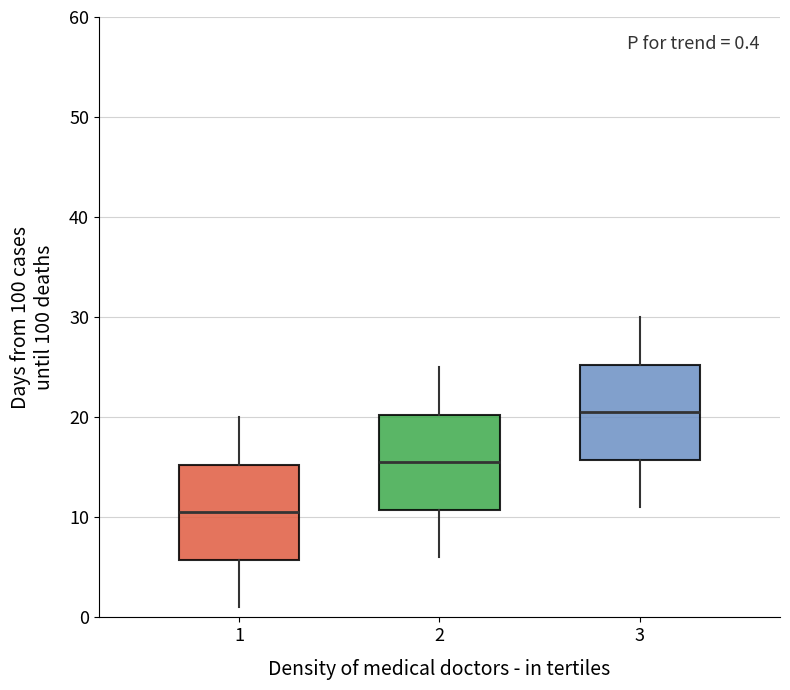

Which box has the lowest median line?

1